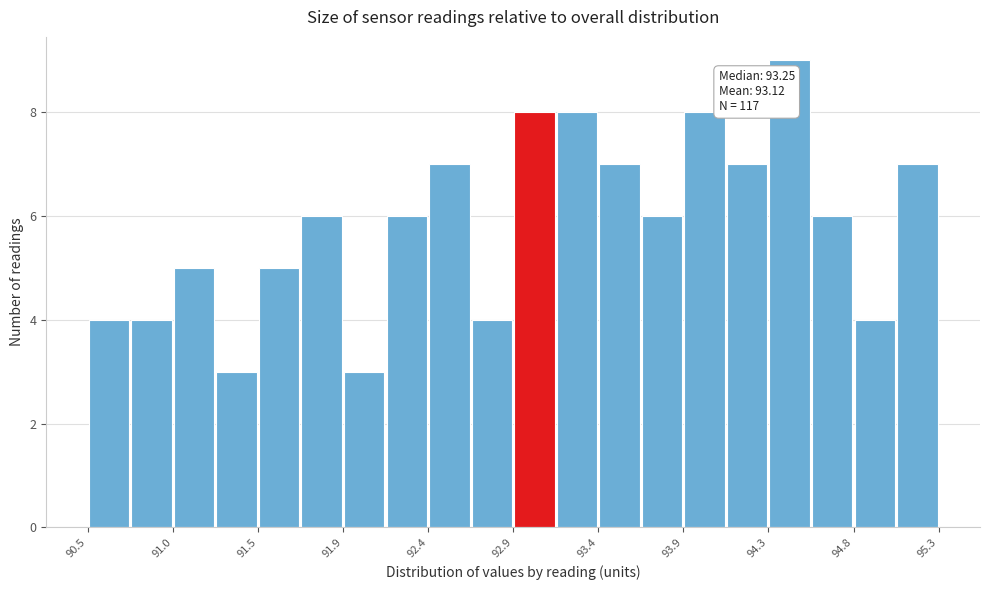

Over which range of the x-axis is the bar tallest?

94.34 to 94.58